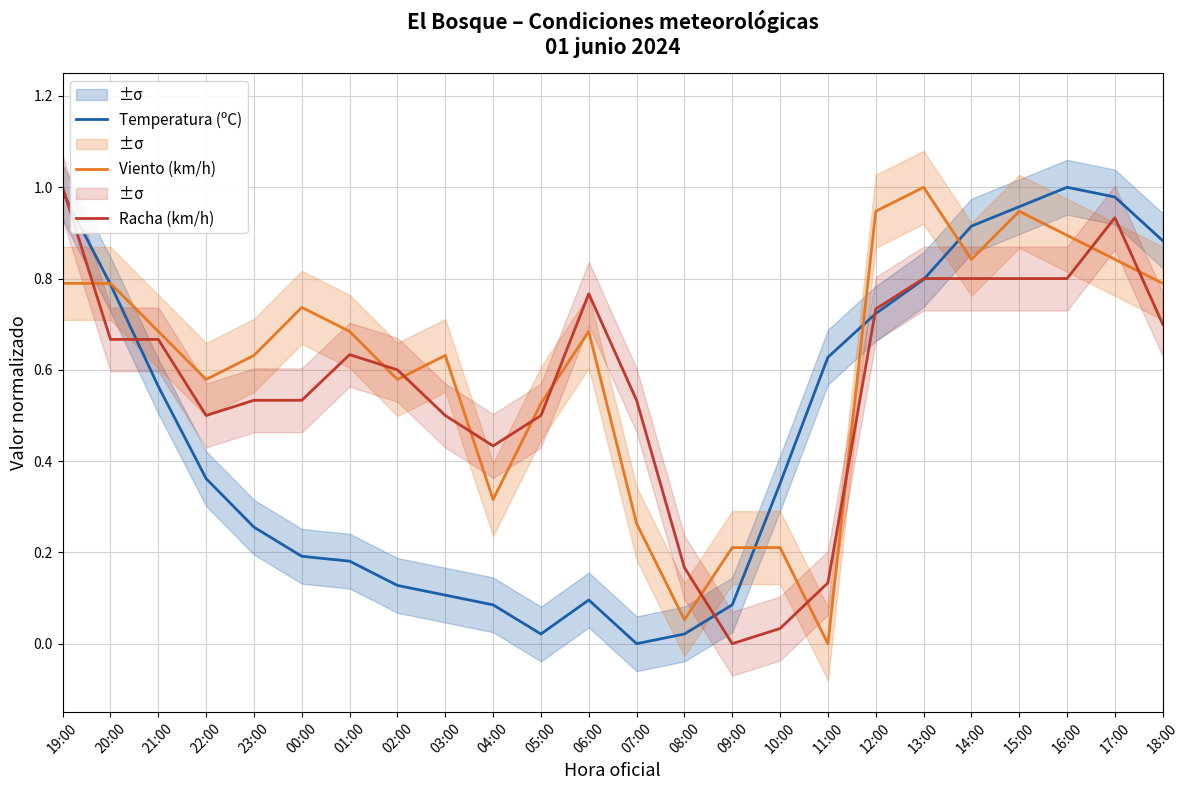

Which series has the largest total across all categories?

Viento (km/h)